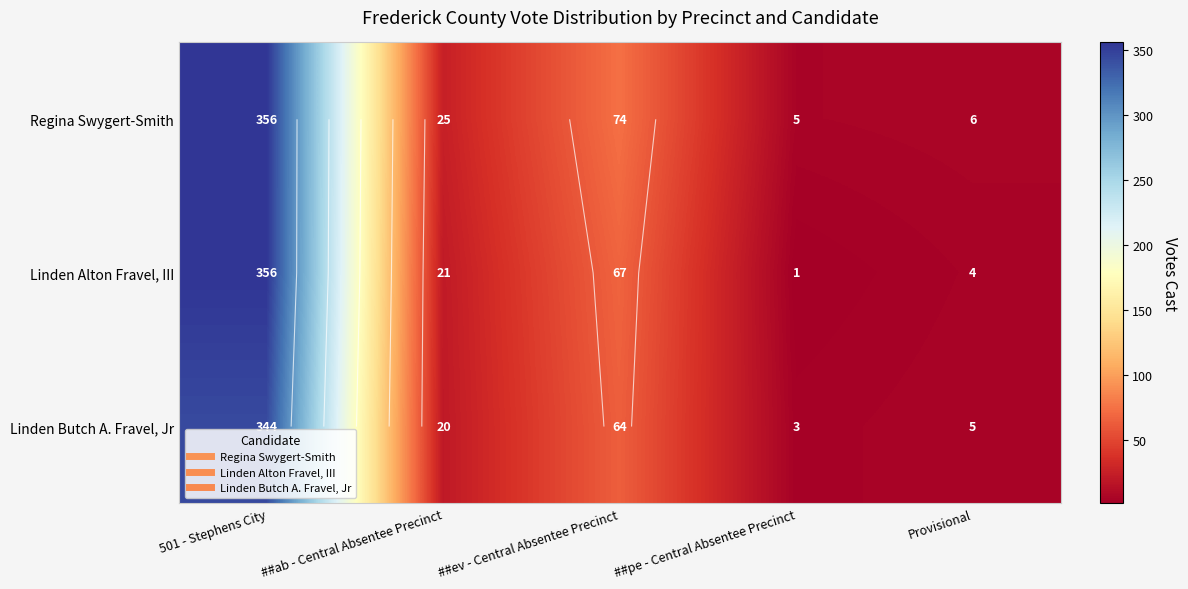

Which series has the largest total across all categories?

Regina Swygert-Smith